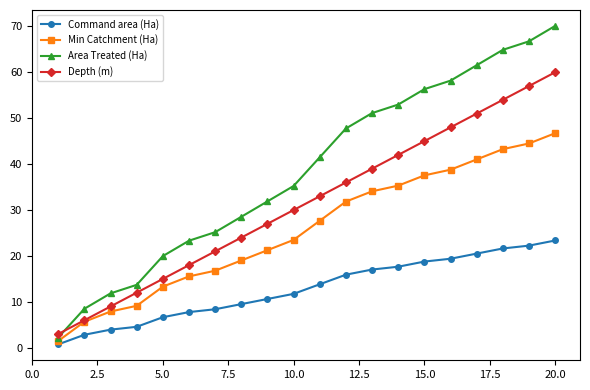

What is the value of the Min Catchment (Ha) point at the 13th from the left?

34.1